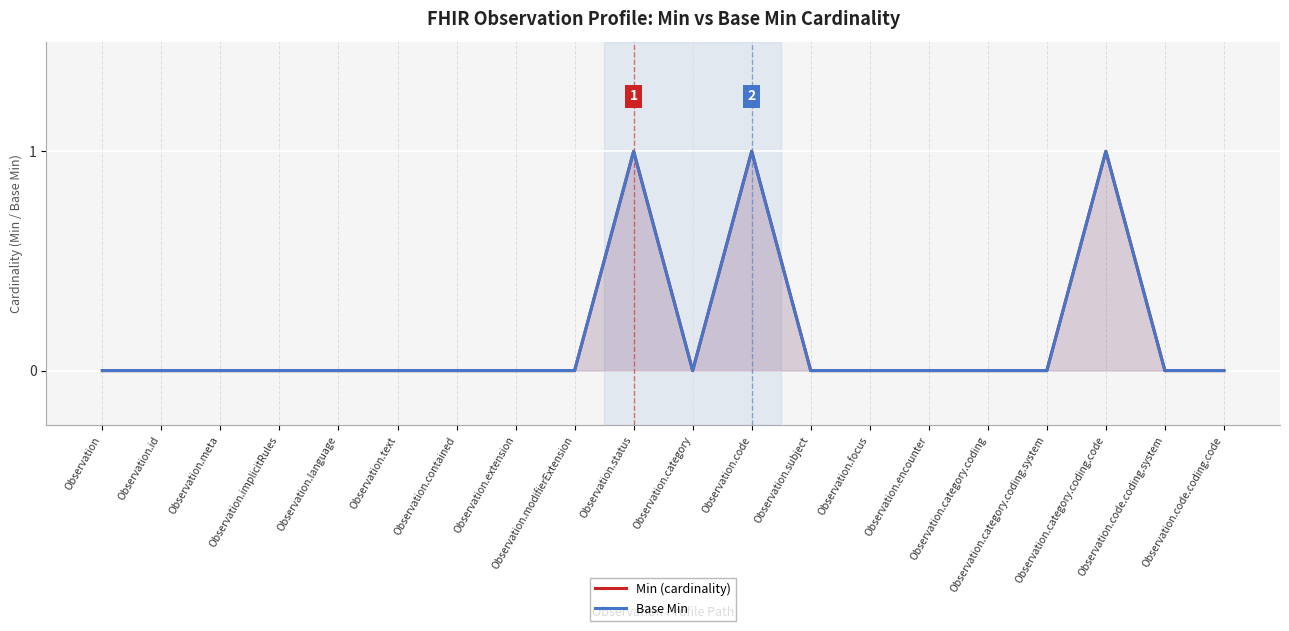

At which category is the sum across all series the highest?

Observation.status